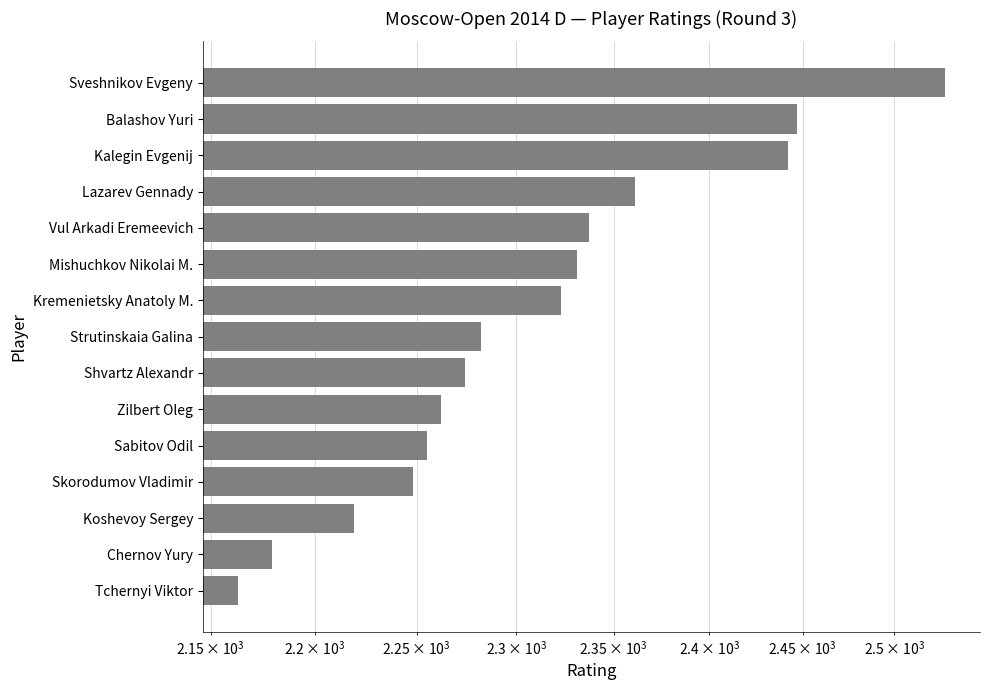

Where is the data nearest to the value 2345?

Vul Arkadi Eremeevich